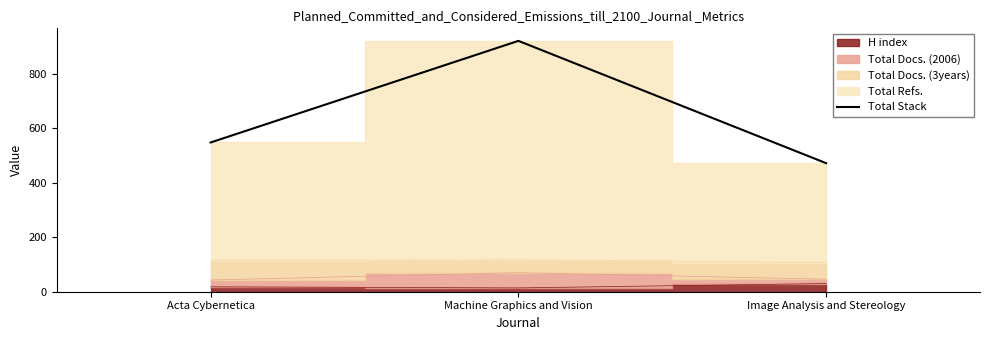

Reading left to right, list all the values displayed in this chart.

548	921	472